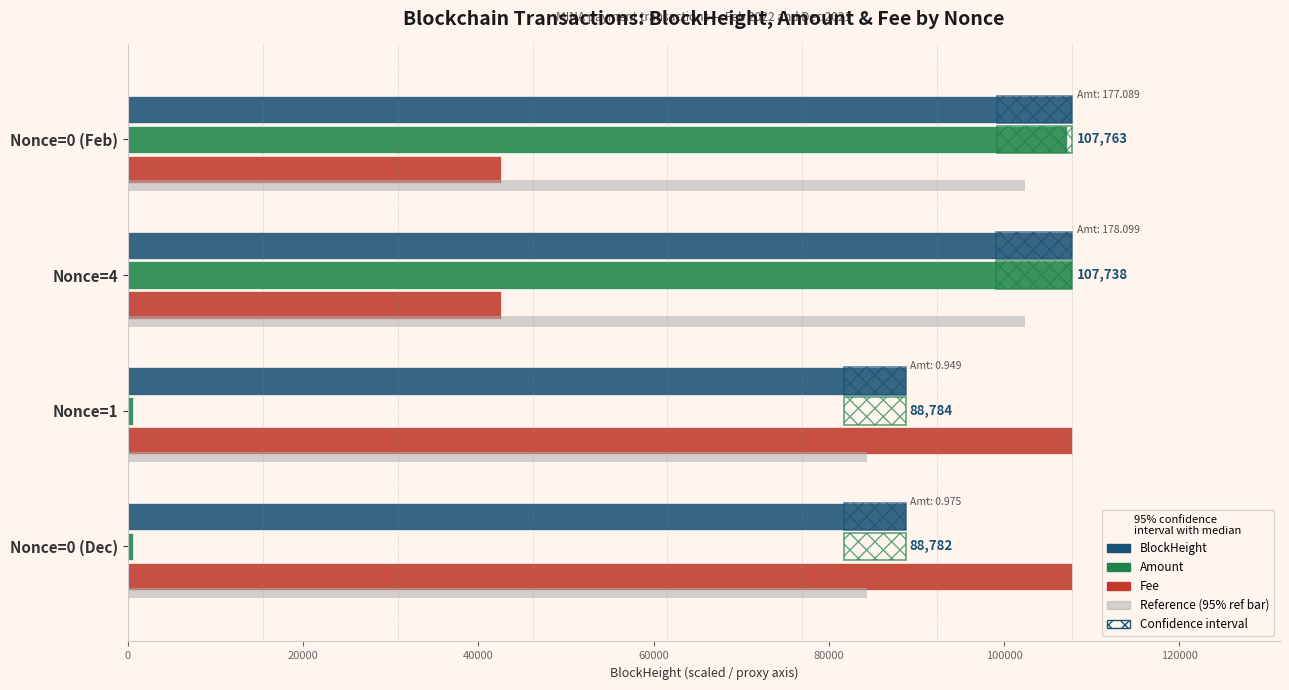

Does the chart contain stacked bars?

No